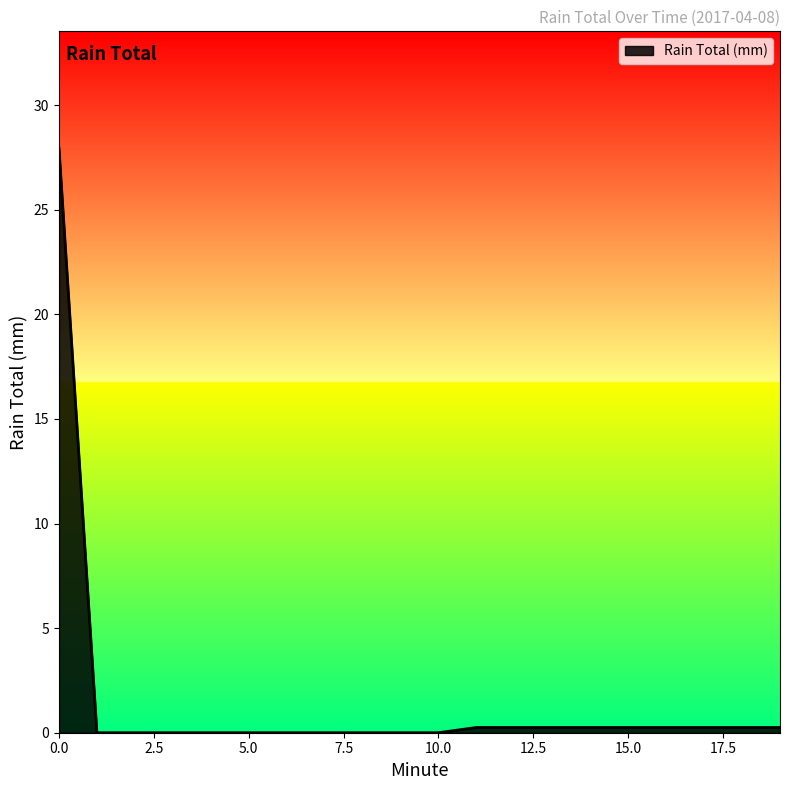

What is the maximum value shown in the chart?

27.9